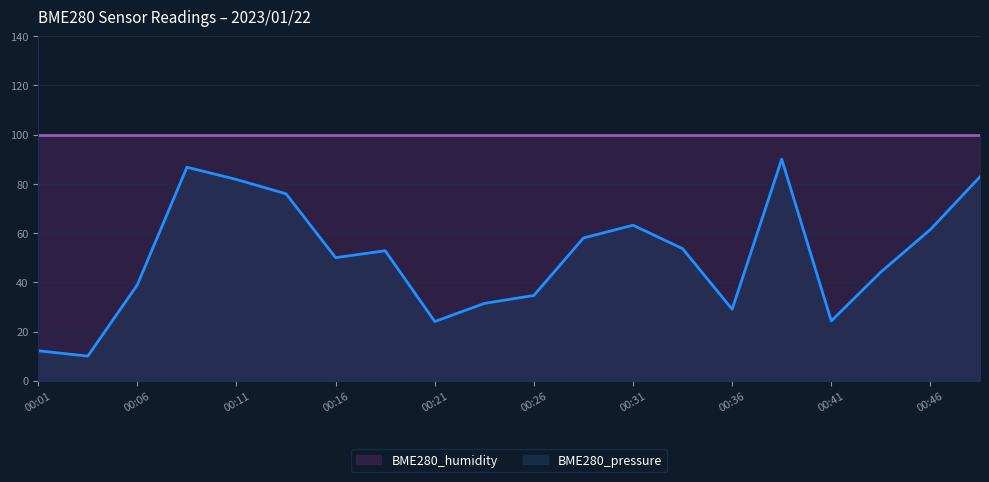

Approximately how many times larger is the value at 00:08 compared to 00:16?

1.7